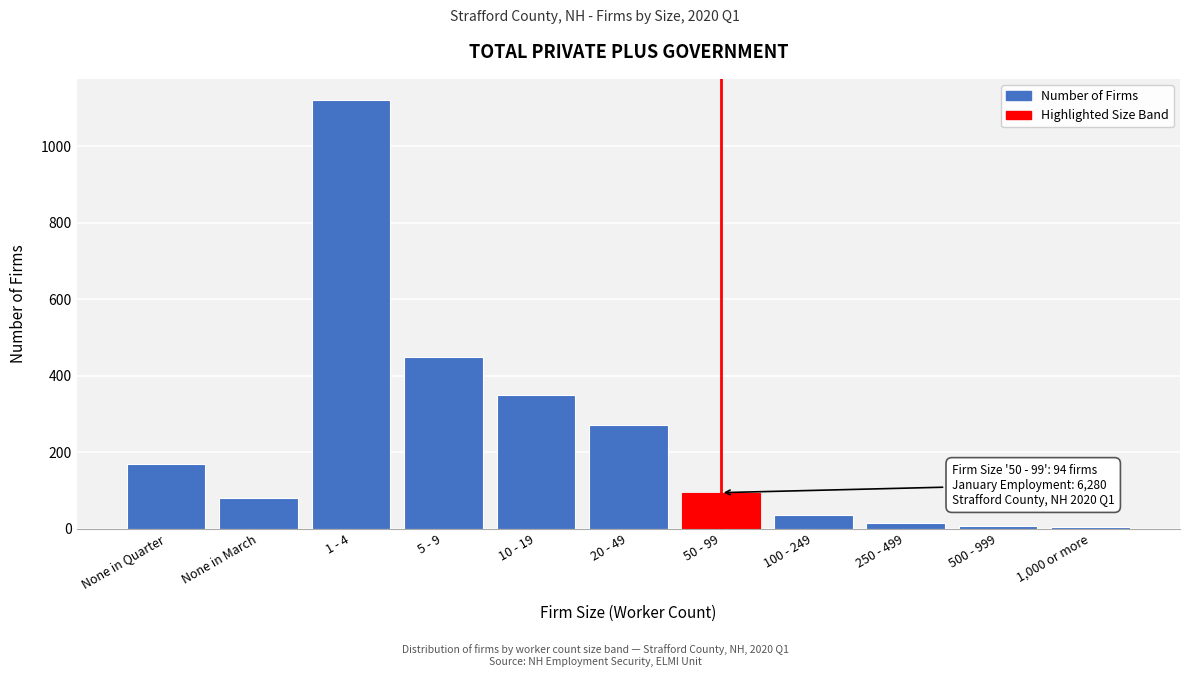

What is the average value?

236